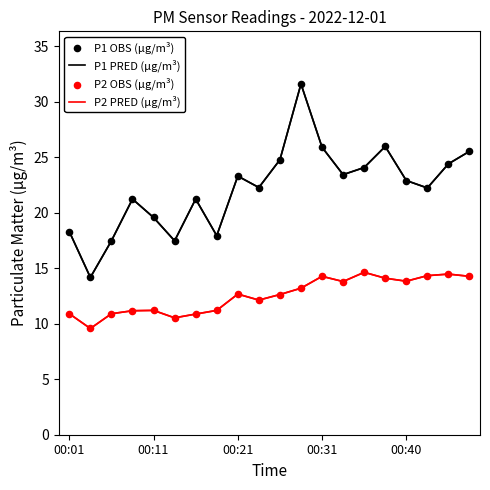

What is the maximum value shown in the chart?

31.6